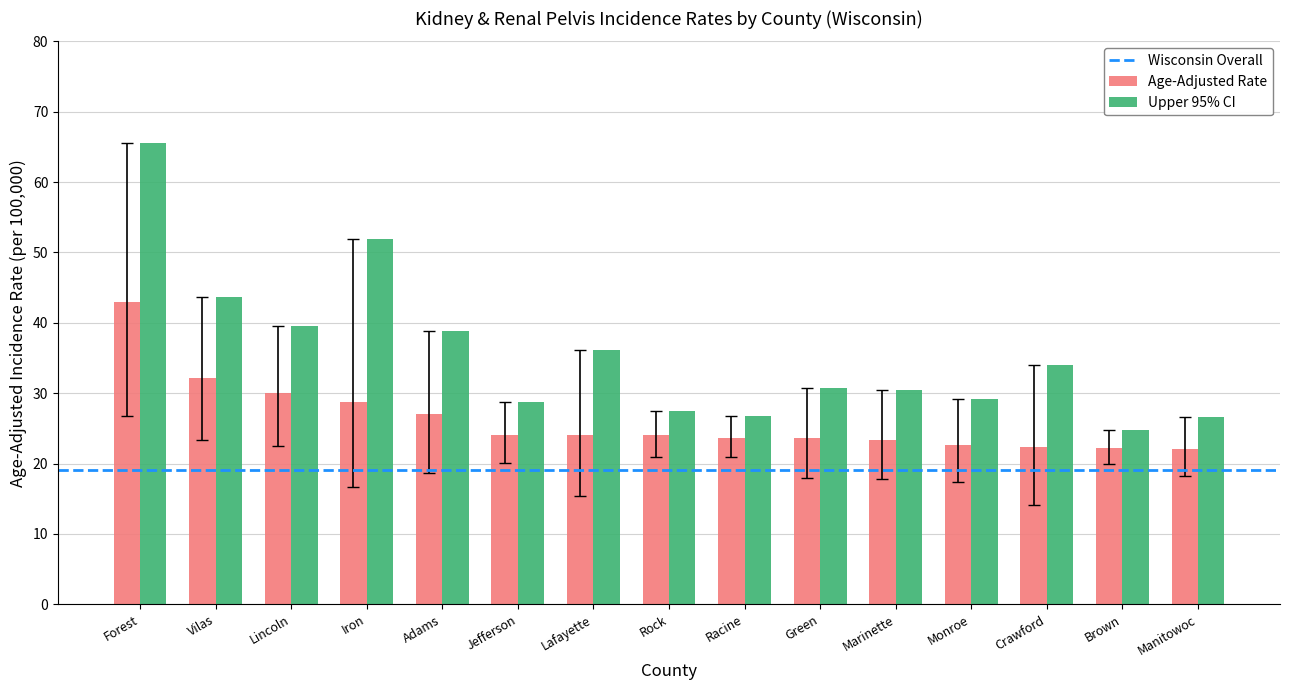

The value of Age-Adjusted Rate at Monroe is 15.1. True or false?

False